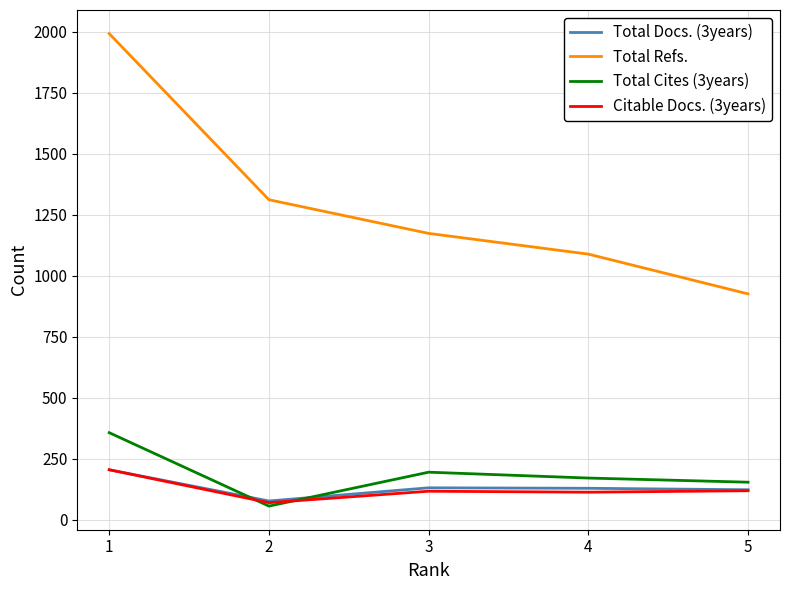

What are all the series names shown in the legend?

Total Docs. (3years), Total Refs., Total Cites (3years), Citable Docs. (3years)